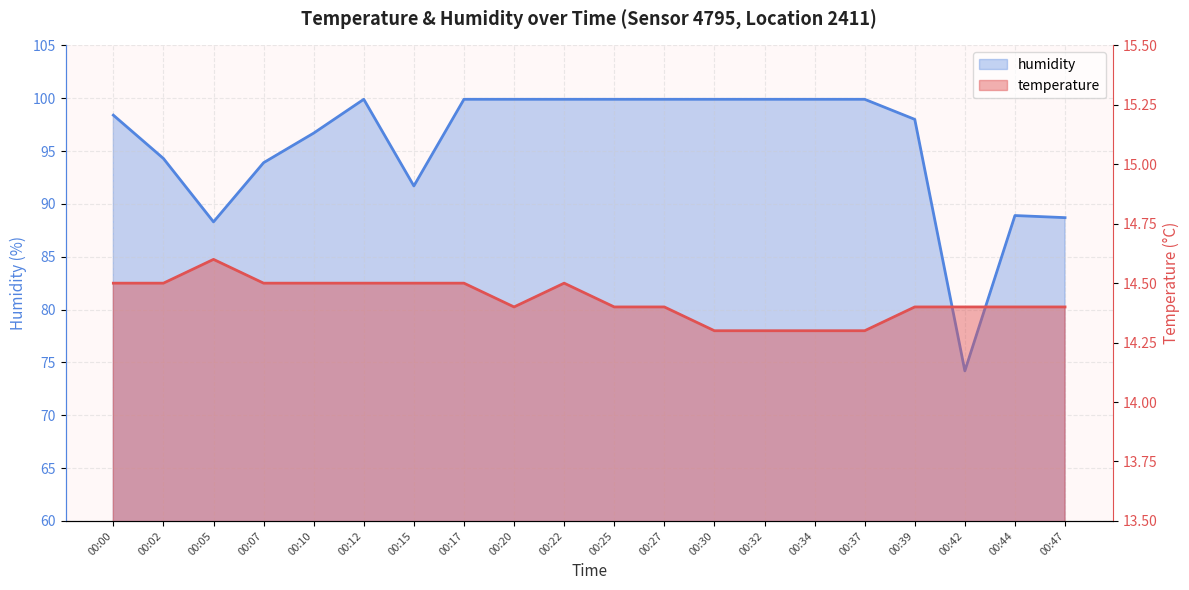

What is the lowest value of the humidity series?

74.2